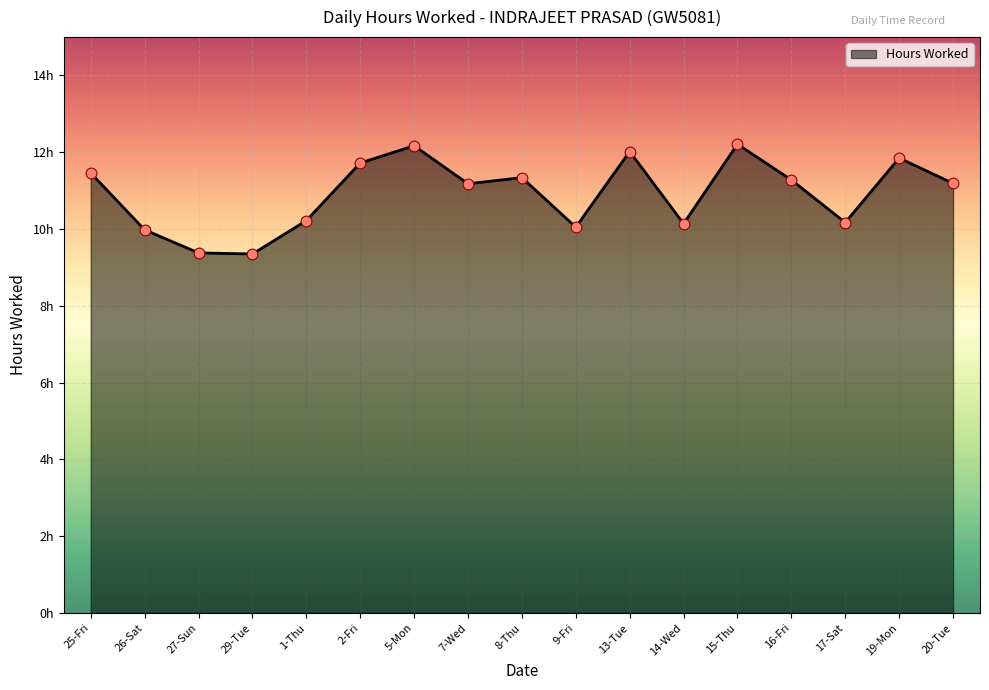

Which has a higher value, 13-Tue or 9-Fri?

13-Tue